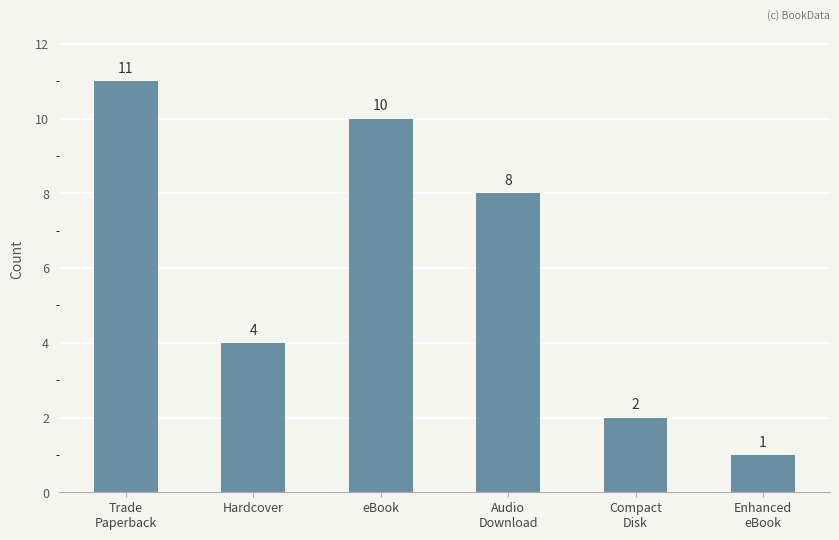

What is the difference between the maximum and second lowest values?

9